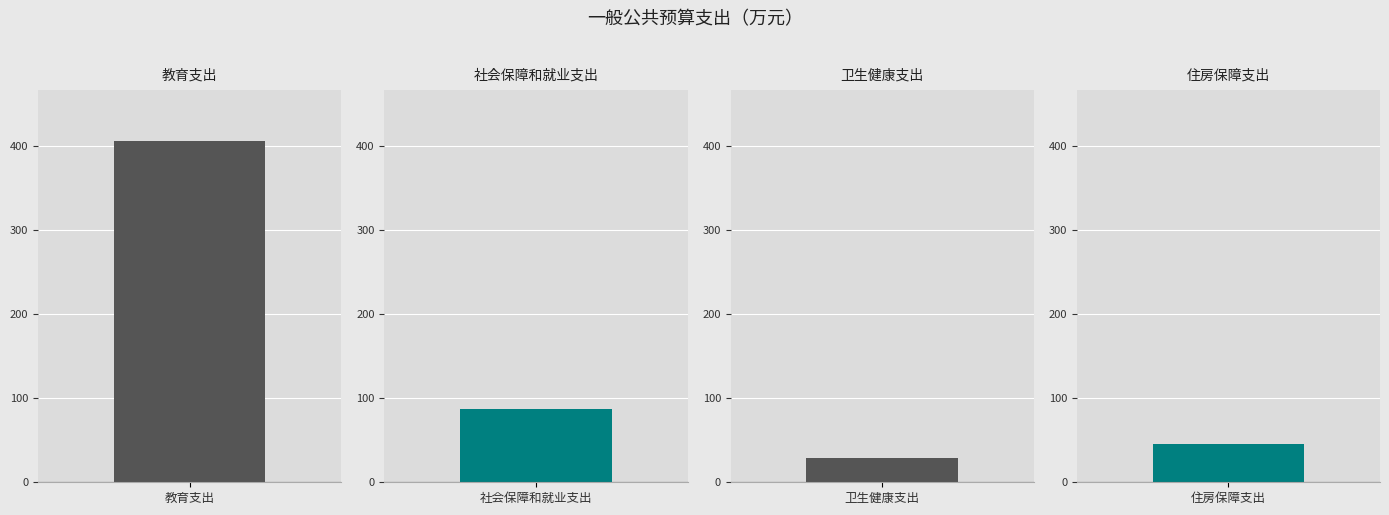

What is the sum of the values at 住房保障支出 and 社会保障和就业支出?

131.8